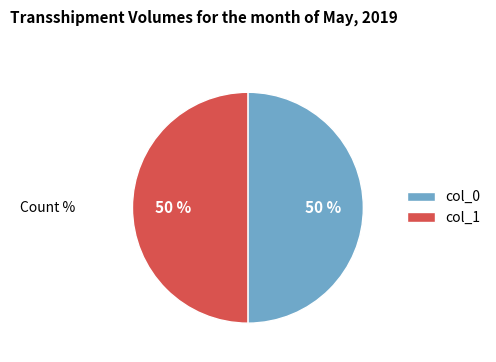

The col_1 slice represents 50% of the pie. True or false?

True